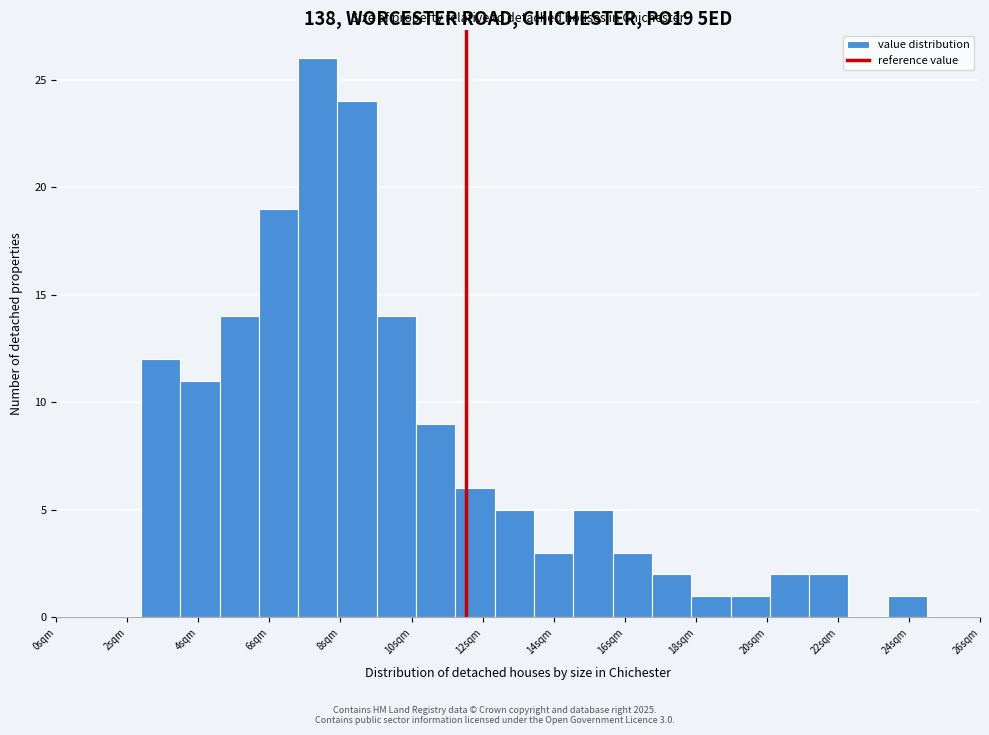

Around what value on the x-axis is the tallest bar? Give the approximate position of its centre, as read against the axis.

7.5